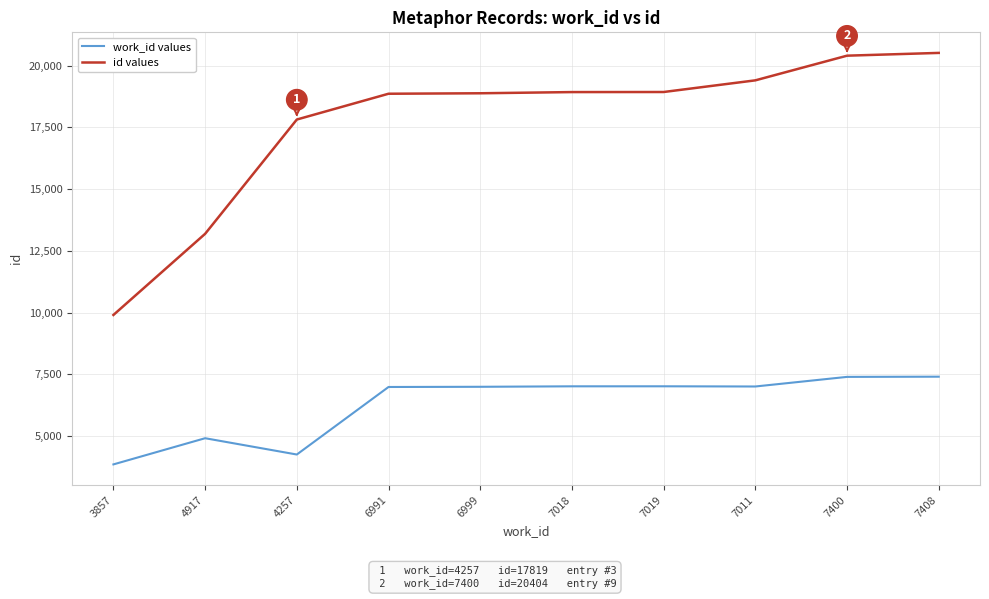

At which label does work_id values first exceed 7011?

7018